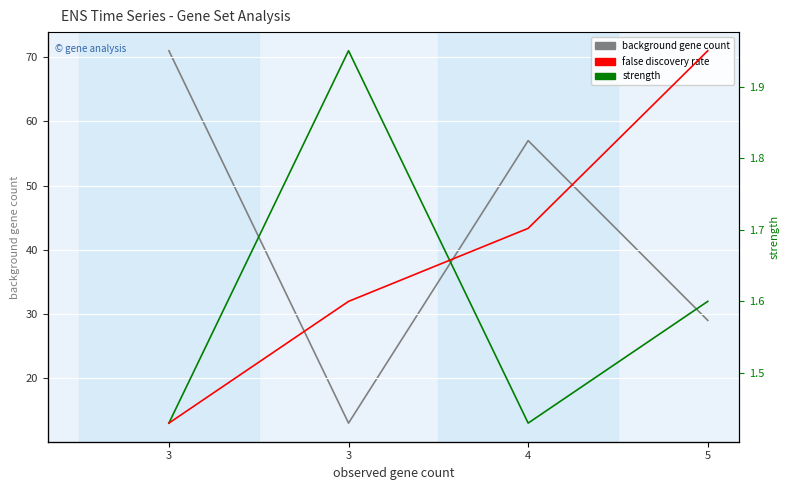

Where is false discovery rate nearest to the value 0?

3